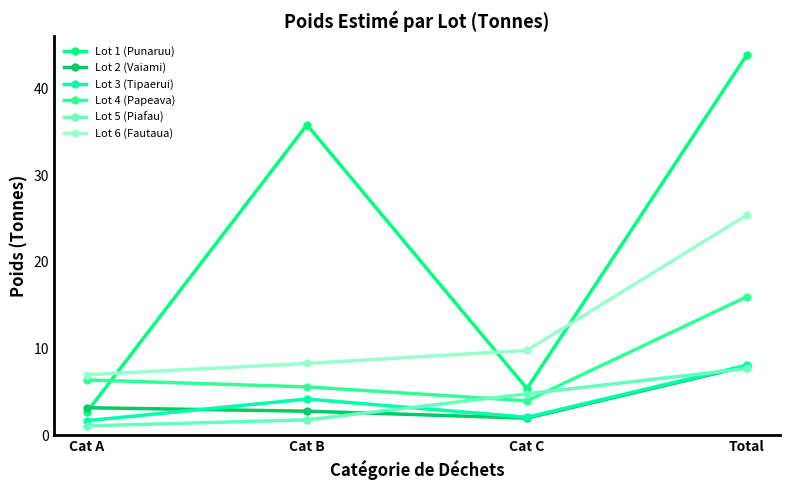

Where do Lot 1 (Punaruu) and Lot 4 (Papeava) first cross each other?

Cat A and Cat B